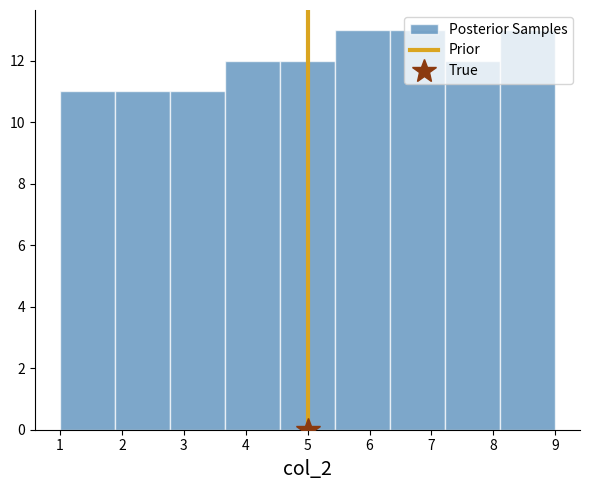

Reading left to right, transcribe this chart: for each bar, give the range it covers on the x-axis and its height. Neither the bar edges nor the heights are printed on the chart, so give them approximately, as read against the axes.

1.0 to 1.9: 11
1.9 to 2.8: 11
2.8 to 3.7: 11
3.7 to 4.6: 12
4.6 to 5.4: 12
5.4 to 6.3: 13
6.3 to 7.2: 13
7.2 to 8.1: 12
8.1 to 9.0: 13